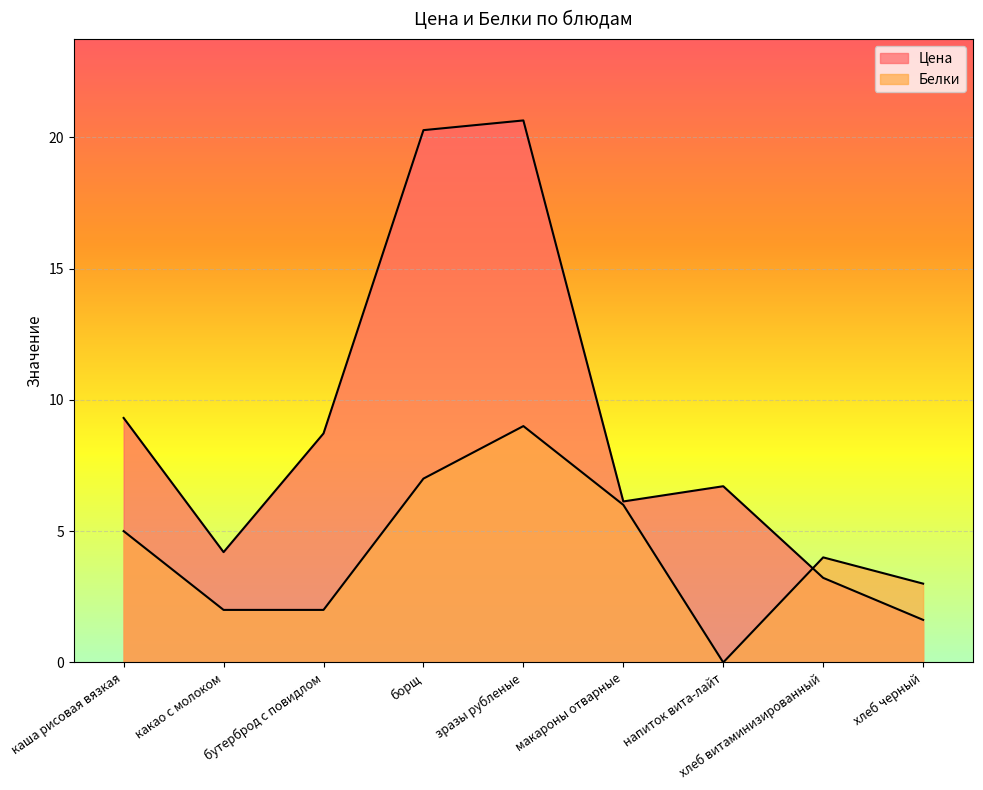

Where is the first local minimum for Белки?

напиток вита-лайт